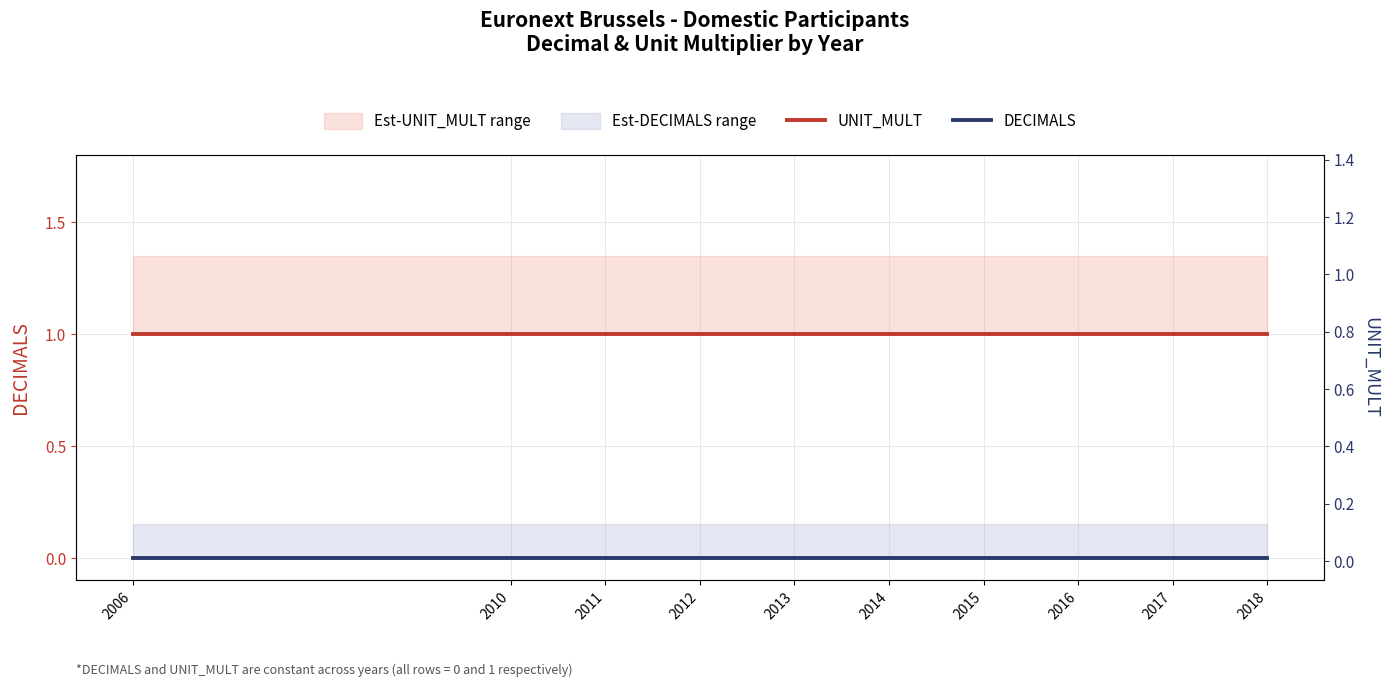

What is the sum of the UNIT_MULT values at 2015 and 2012?

2